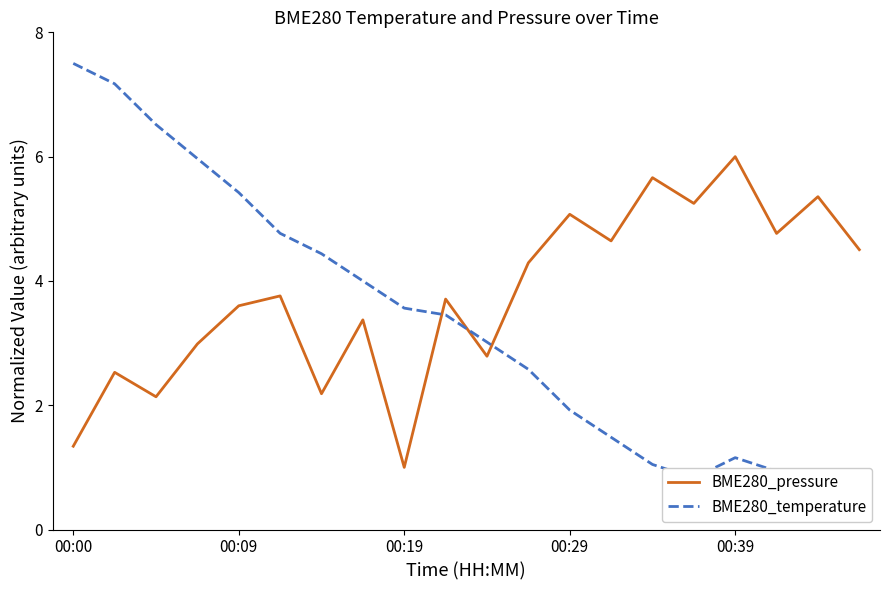

Read the BME280_pressure value at 00:09.

3.6